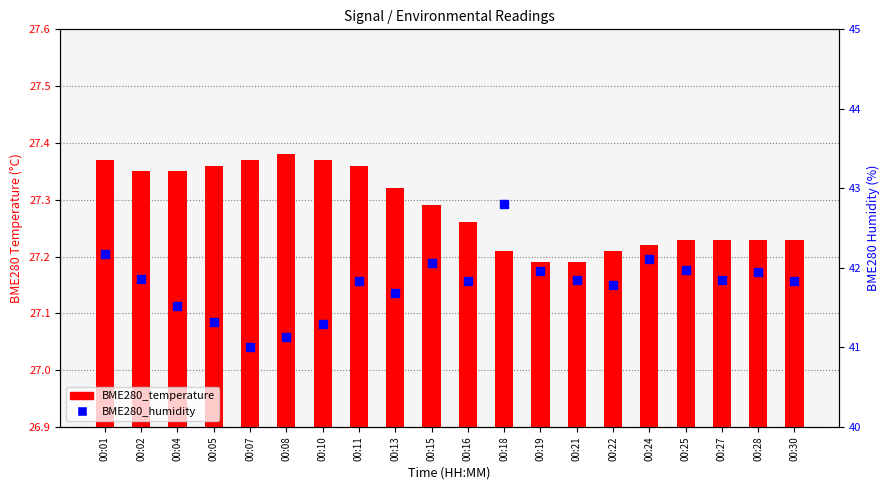

Which series contains the highest Y value?

BME280_humidity